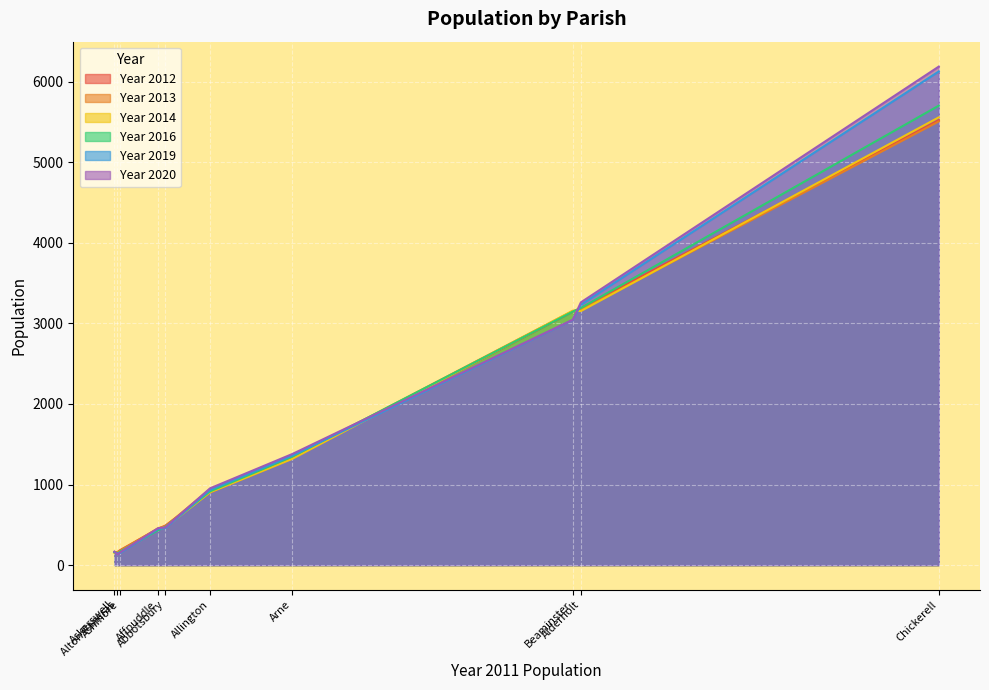

At how many categories does at least one series exceed 1373?

4